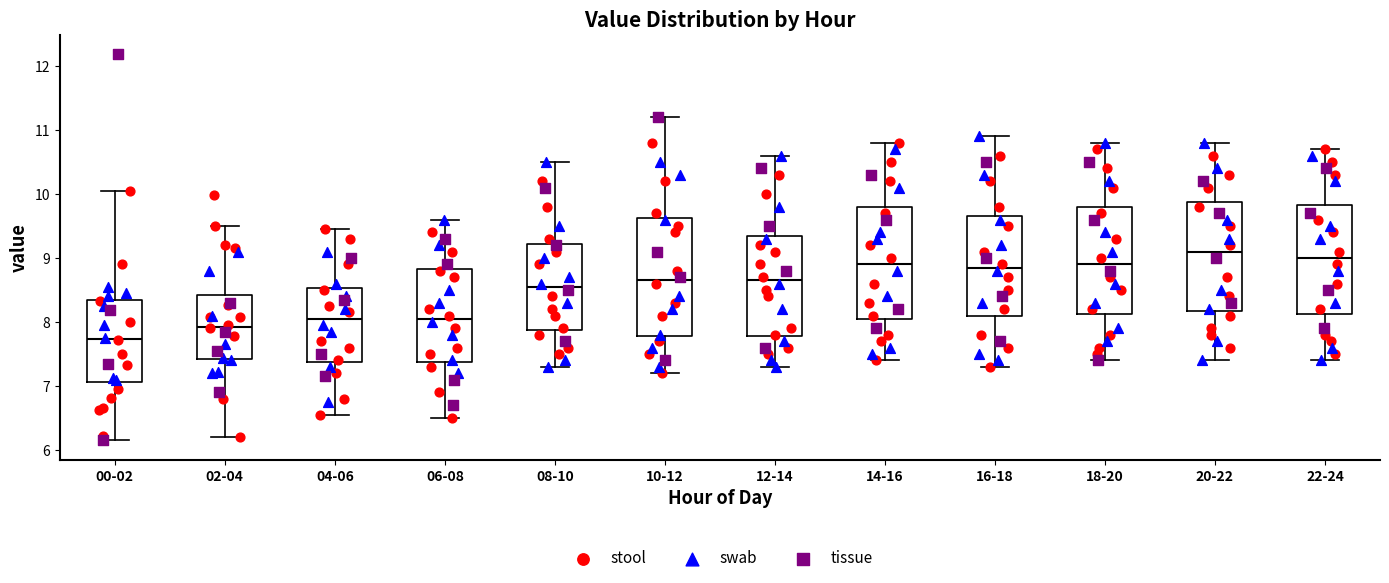

Where does the median line of the box for 12-14 sit on the y-axis? The values are not printed on the chart, so give them approximately, as read against the axis.

8.7